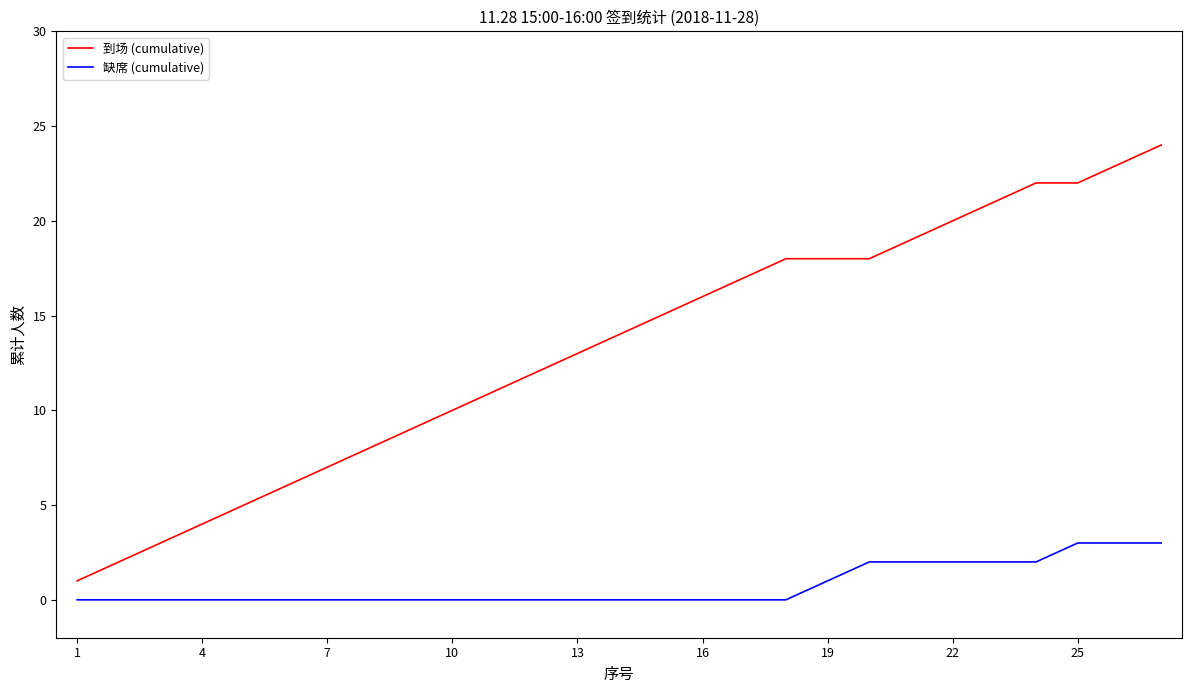

Which series has the largest total across all categories?

到场 (cumulative)